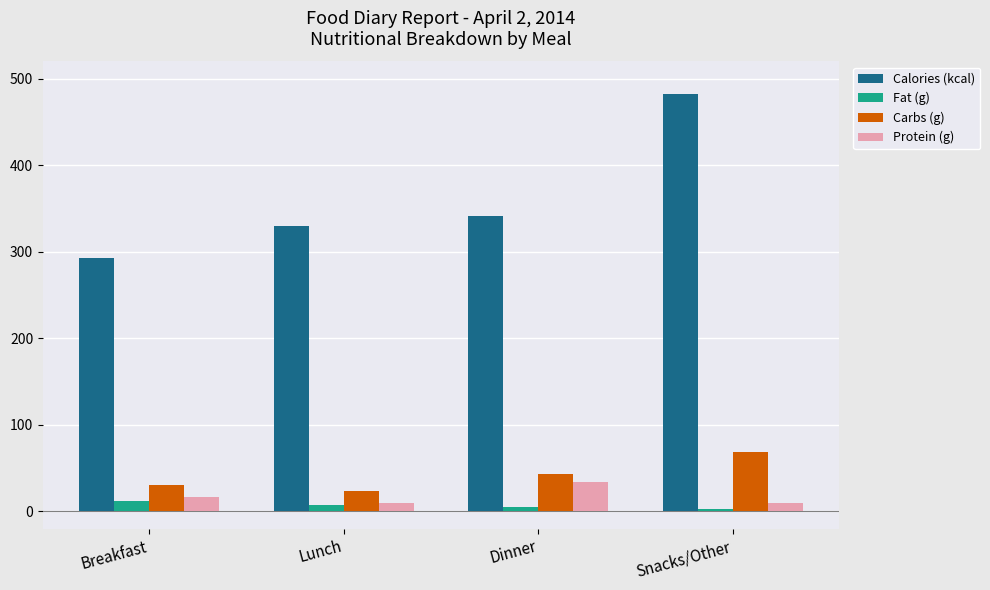

How many categories are shown in the chart?

4